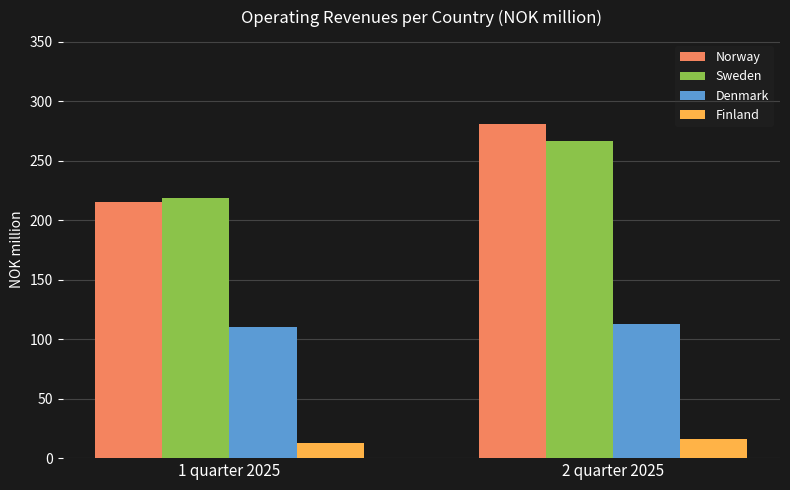

What is the label of the 2nd bar from the left?

2 quarter 2025